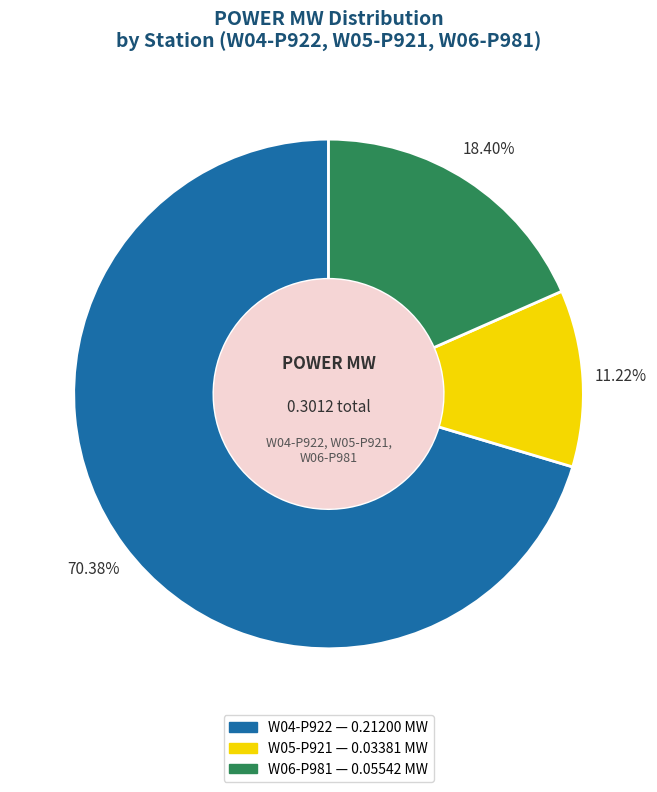

Rank the categories by value from lowest to highest.

W05-P921, W06-P981, W04-P922